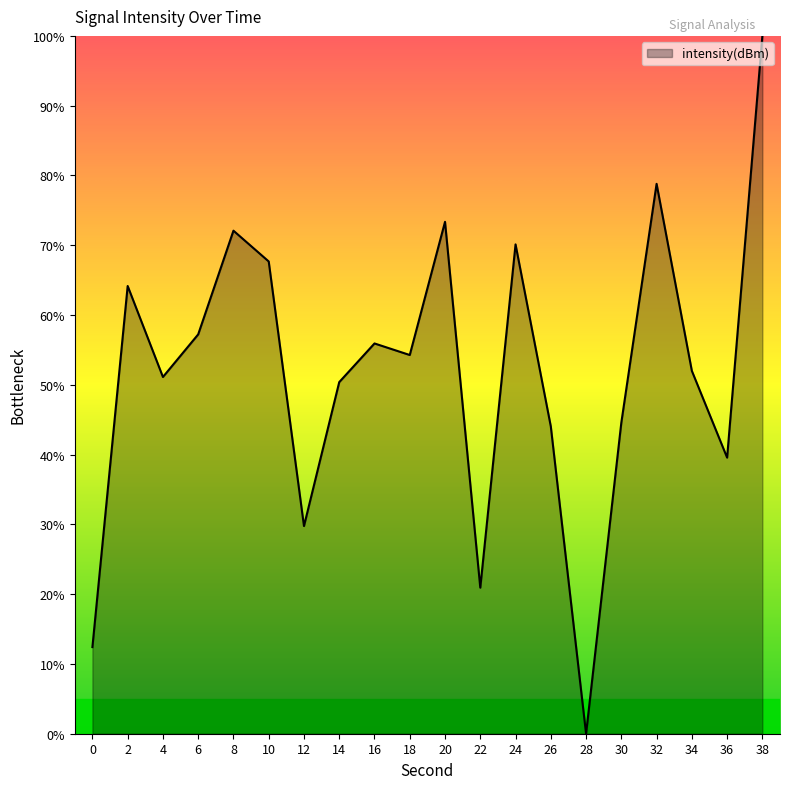

How many lines are shown in the chart?

1